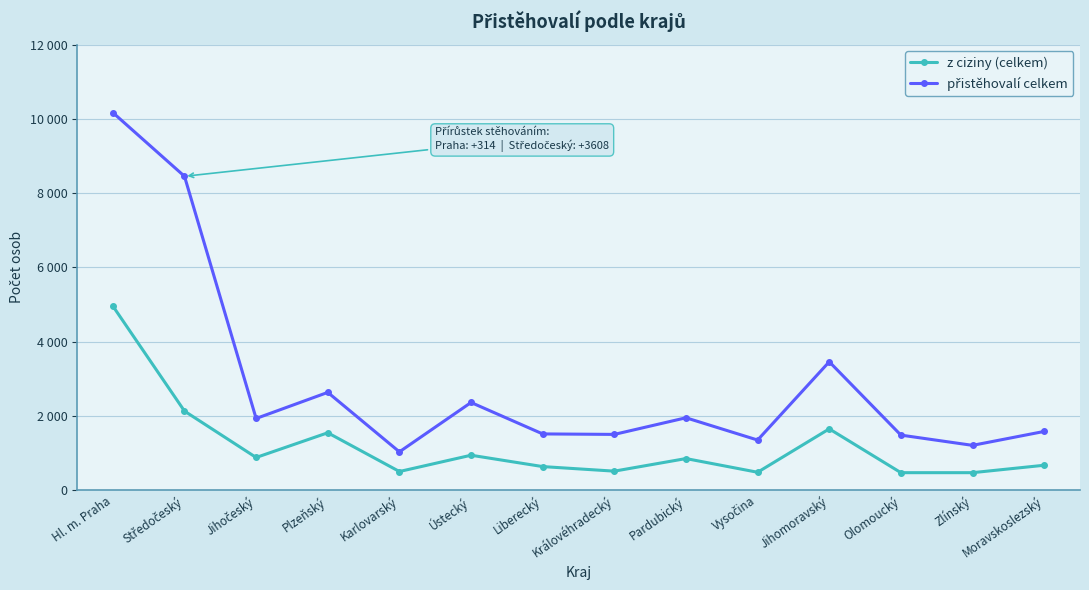

Which series has the largest total across all categories?

přistěhovalí celkem